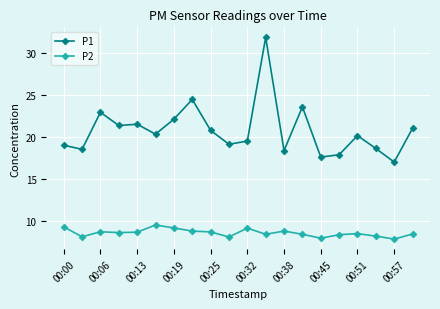

What is the difference between the maximum and second lowest values in the P1 series?

14.2